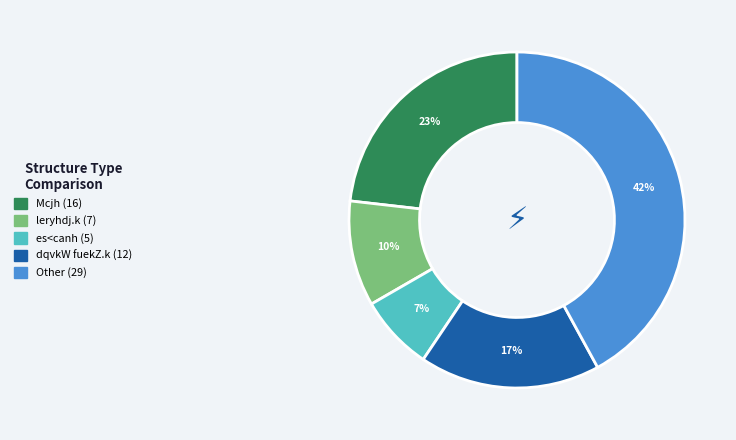

Is the sum of leryhdj.k and Other greater than half?

Yes